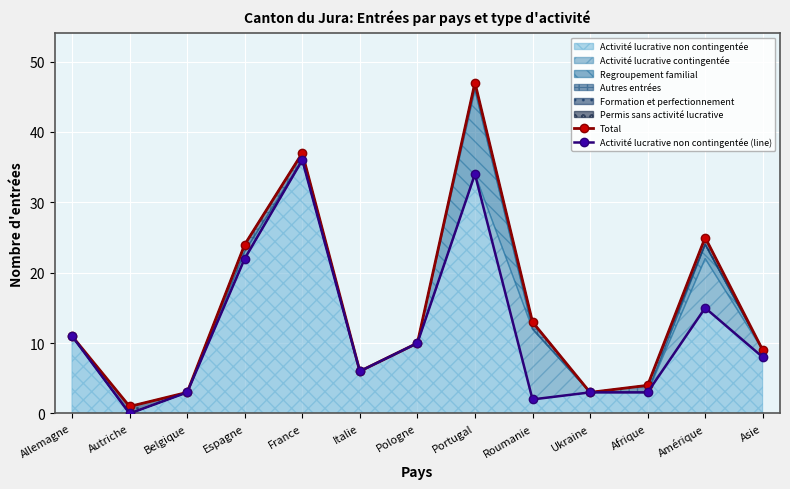

Reading left to right, extract all data points from this chart.

Total: Allemagne=11	Autriche=1	Belgique=3	Espagne=24	France=37	Italie=6	Pologne=10	Portugal=47	Roumanie=13	Ukraine=3	Afrique=4	Amérique=25	Asie=9
Activité lucrative non contingentée (line): Allemagne=11	Autriche=0	Belgique=3	Espagne=22	France=36	Italie=6	Pologne=10	Portugal=34	Roumanie=2	Ukraine=3	Afrique=3	Amérique=15	Asie=8